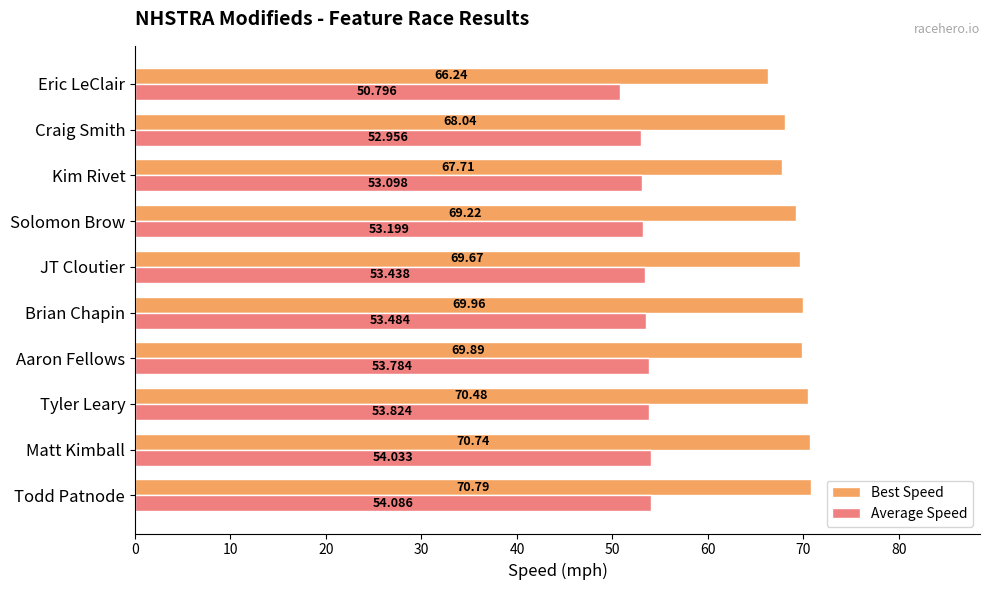

Where is Average Speed nearest to the value 52?

Craig Smith